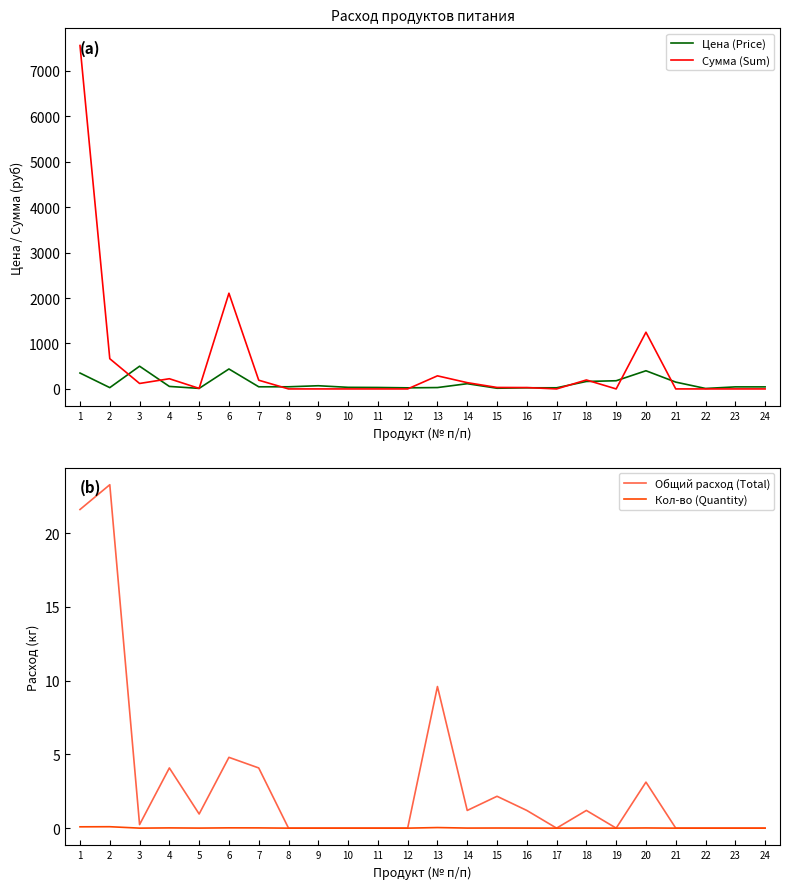

How many data points does each series have?

24